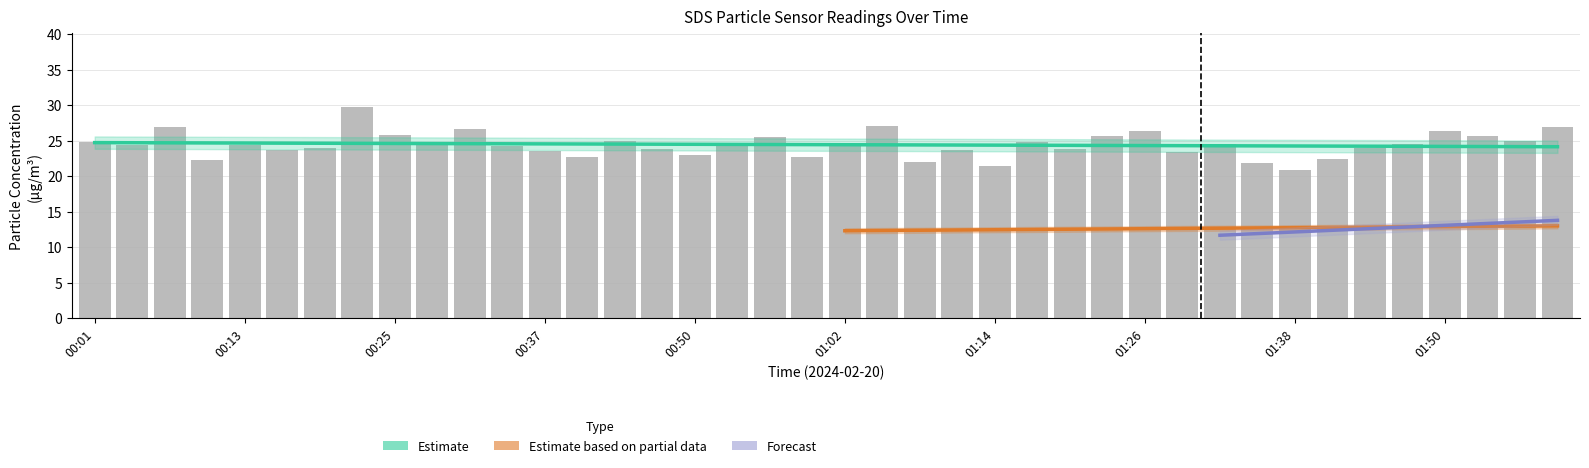

The value at 00:43 is 5.1. True or false?

False